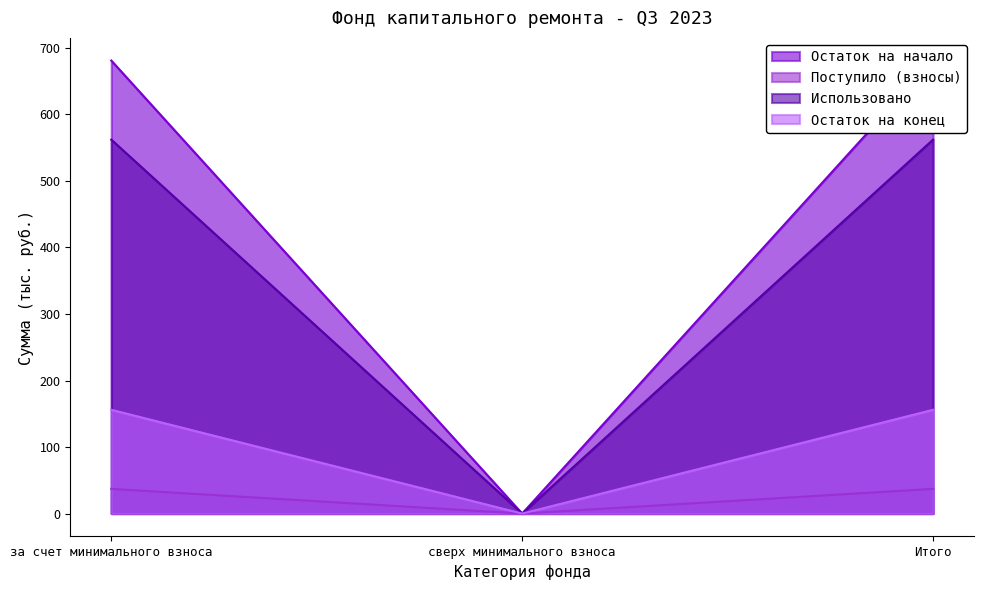

What value does the Поступило (взносы) series have at за счет минимального взноса?

37.1